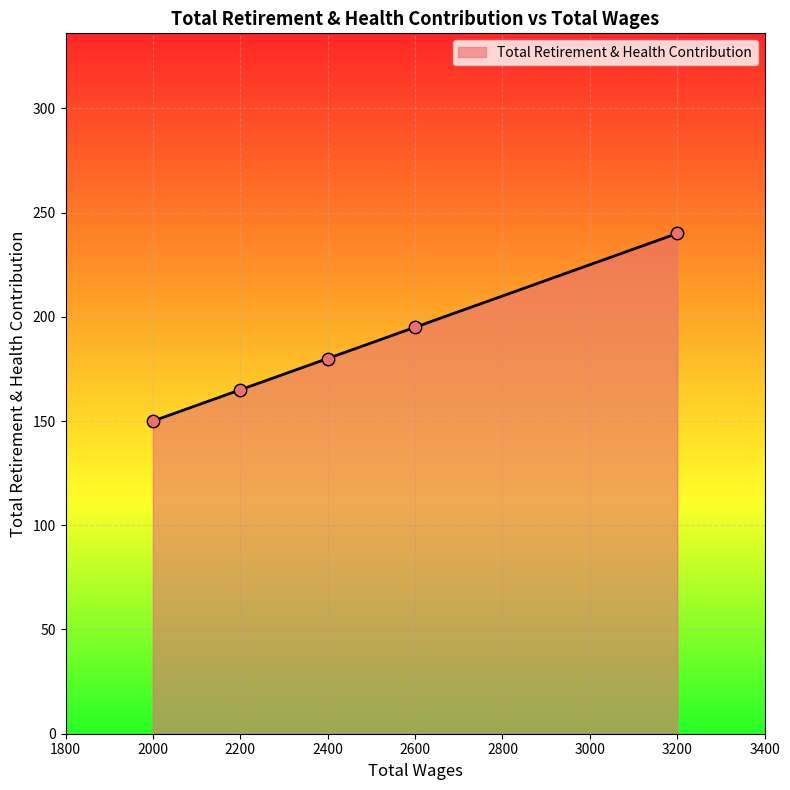

What is the change in value from 2000 to 2600?

+45